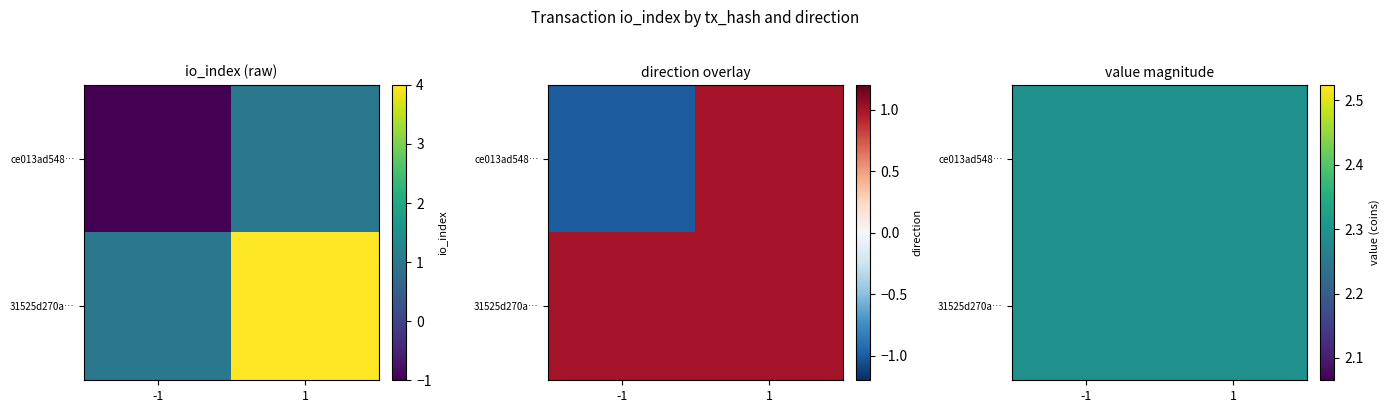

Which series has the largest total across all categories?

31525d270a255ec65fca59d36834efac207a3be